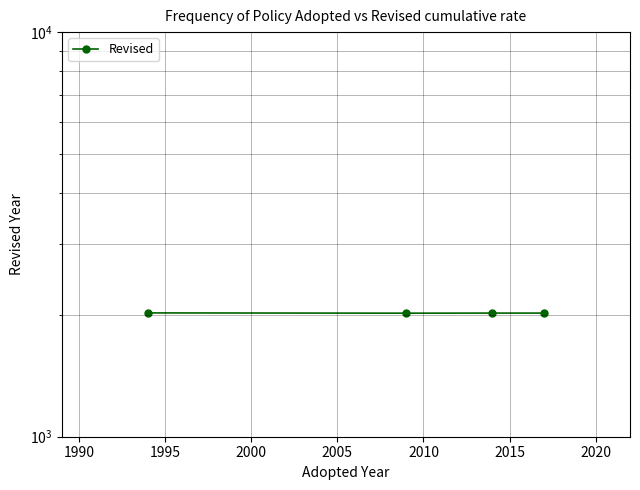

How many data points are above 2021?

1